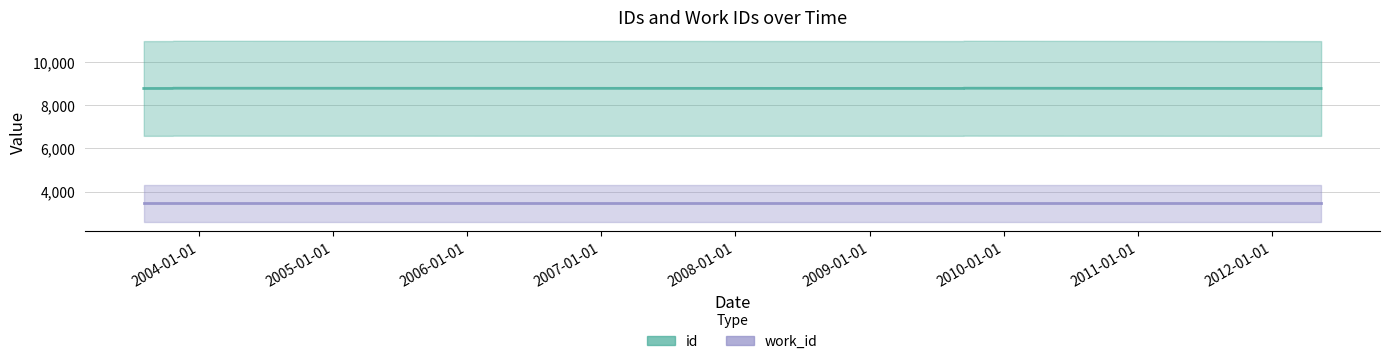

Is this an area chart (filled region under the line)?

No